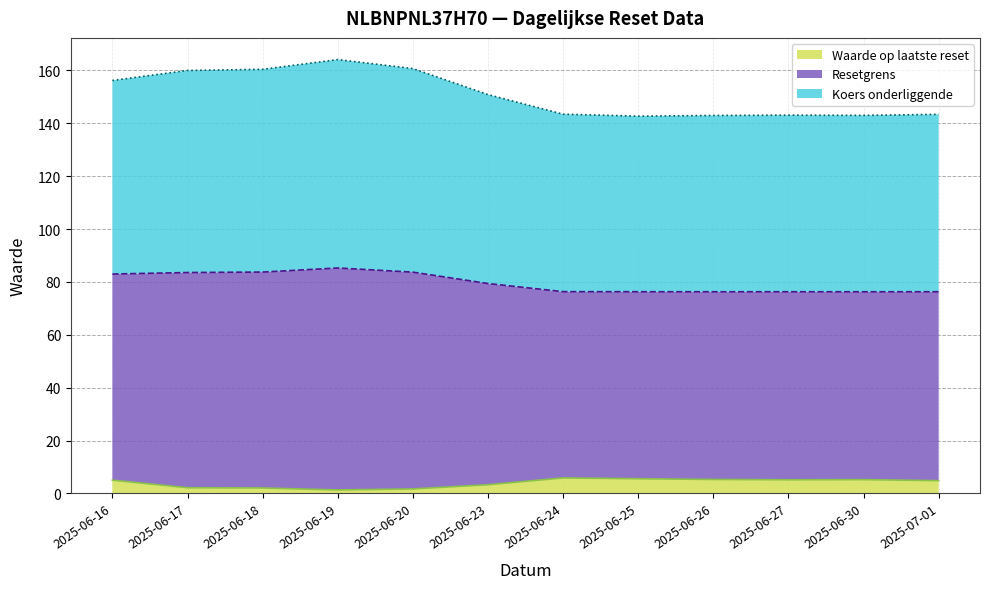

What is the total value across all series at 2025-06-26?

143.0